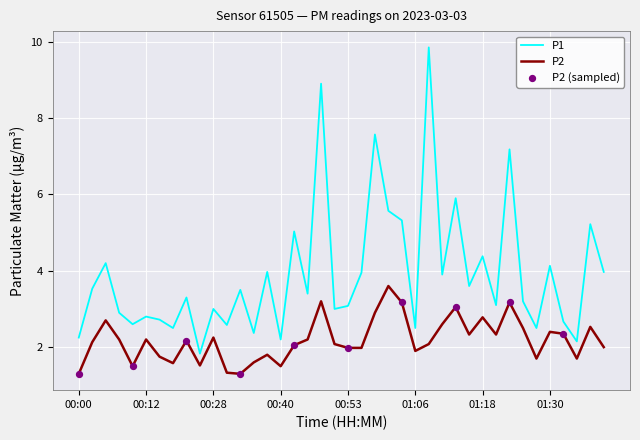

List the series in order of their peak value, lowest first.

P2, P1